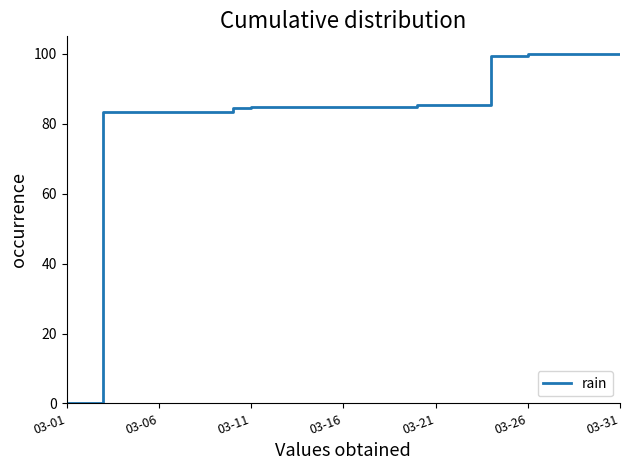

Reading left to right, extract all data points from this chart.

0.0	0.0	83.3	83.3	83.3	83.3	83.3	83.3	83.3	84.4	84.9	84.9	84.9	84.9	84.9	84.9	84.9	84.9	84.9	85.4	85.4	85.4	85.4	99.5	99.5	100.0	100.0	100.0	100.0	100.0	100.0